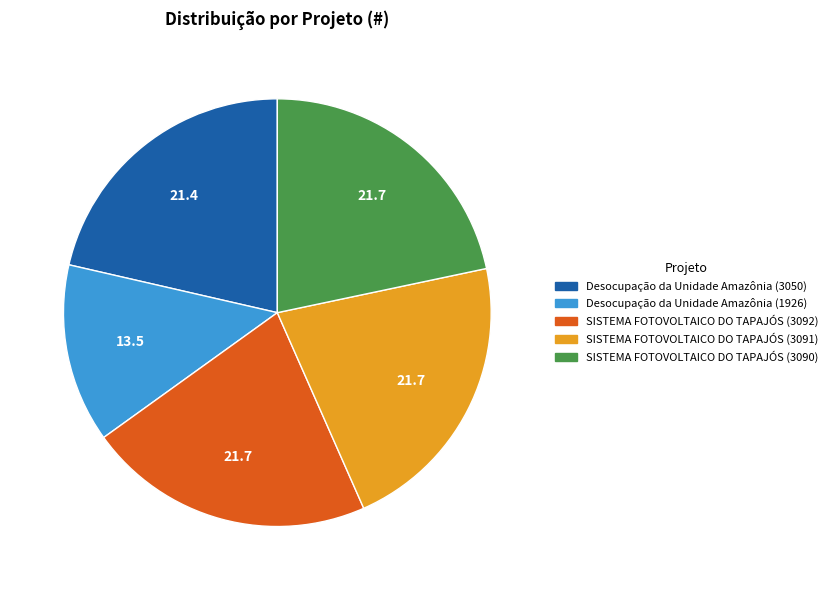

Is the sum of SISTEMA FOTOVOLTAICO DO TAPAJÓS (3090) and SISTEMA FOTOVOLTAICO DO TAPAJÓS (3091) greater than half?

No